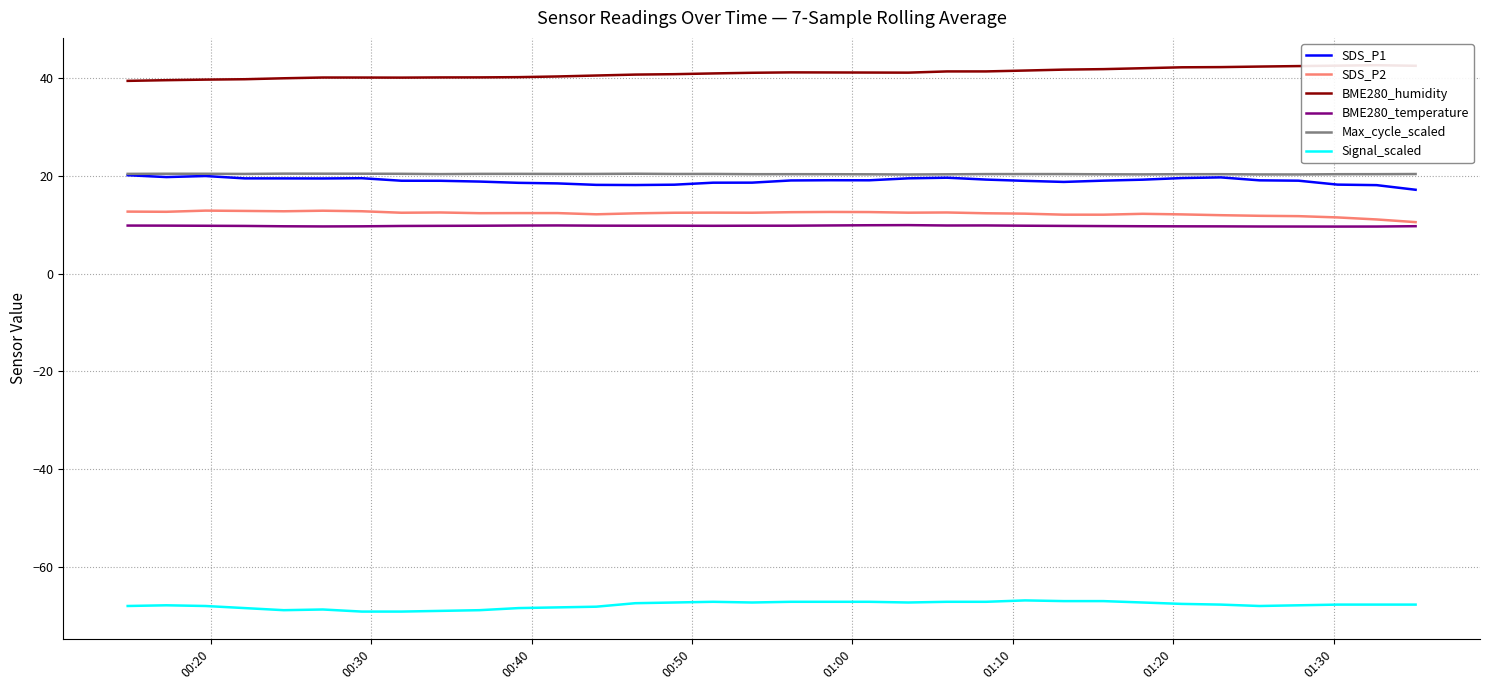

What is the difference between the maximum and minimum values in the BME280_temperature series?

0.3